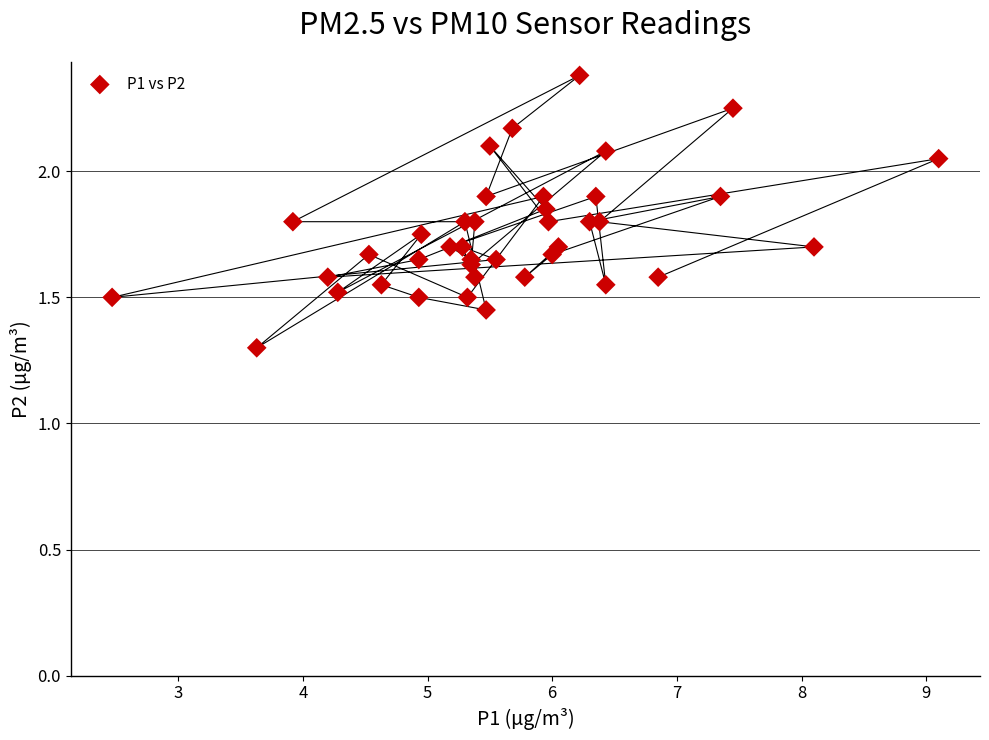

What Y value in the scatter plot is closest to 1?

1.3